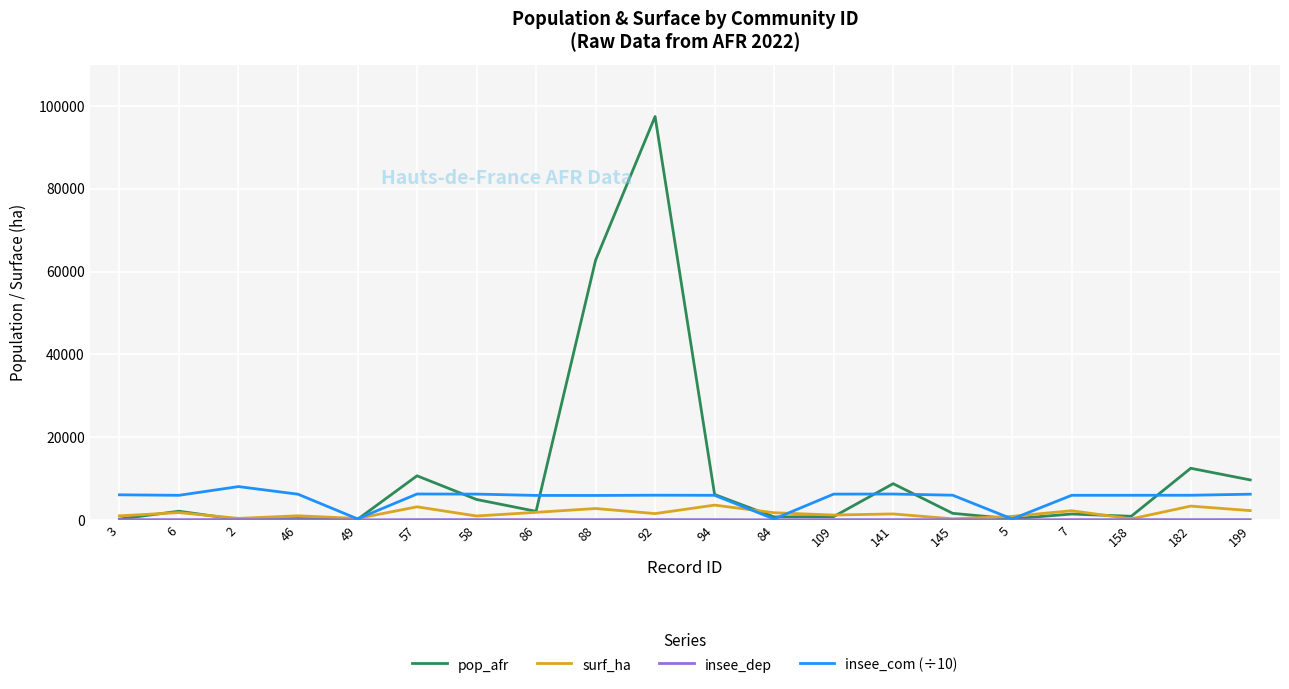

Which series has the widest spread of values?

pop_afr